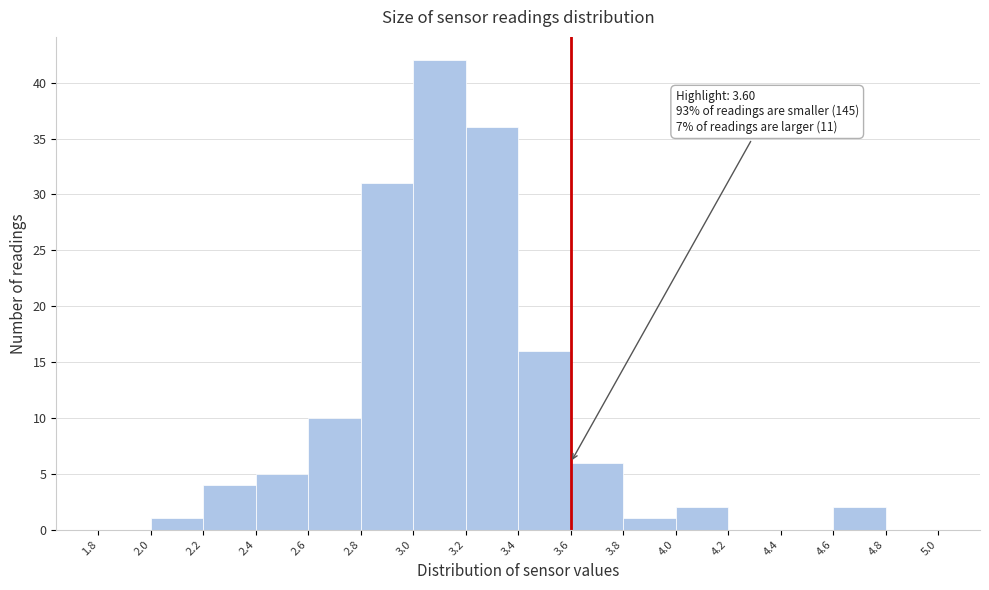

Which range on the x-axis has the tallest bar?

3.0 to 3.2